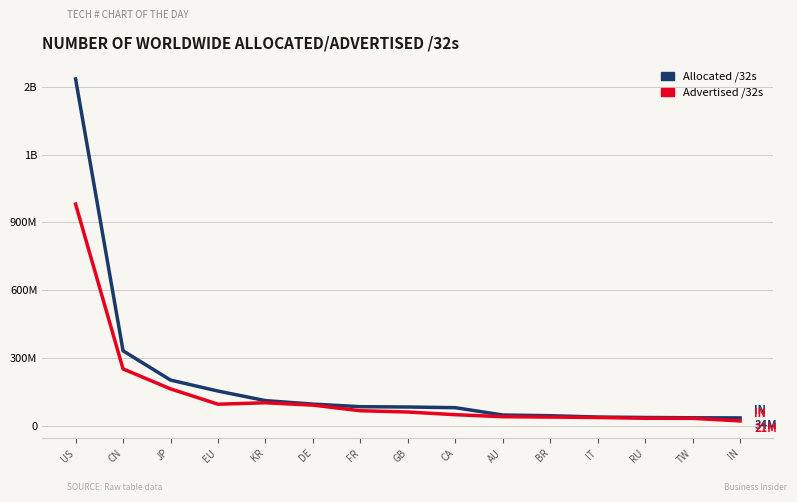

Where is Advertised /32s nearest to the value 500944484?

CN